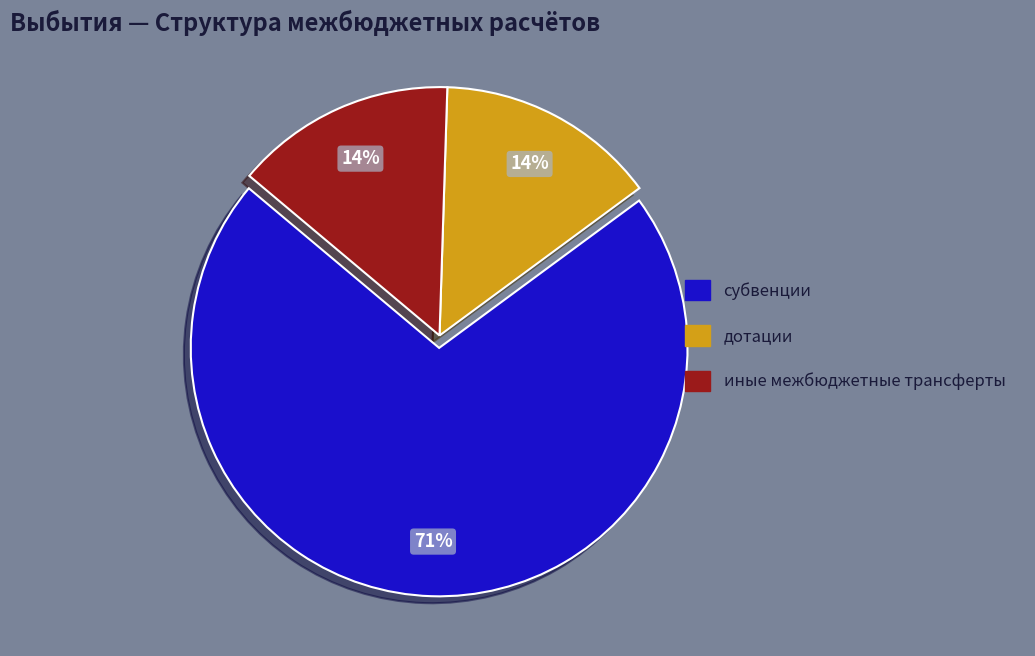

To the nearest percent, what is the combined percentage of иные межбюджетные трансферты and субвенции?

86%